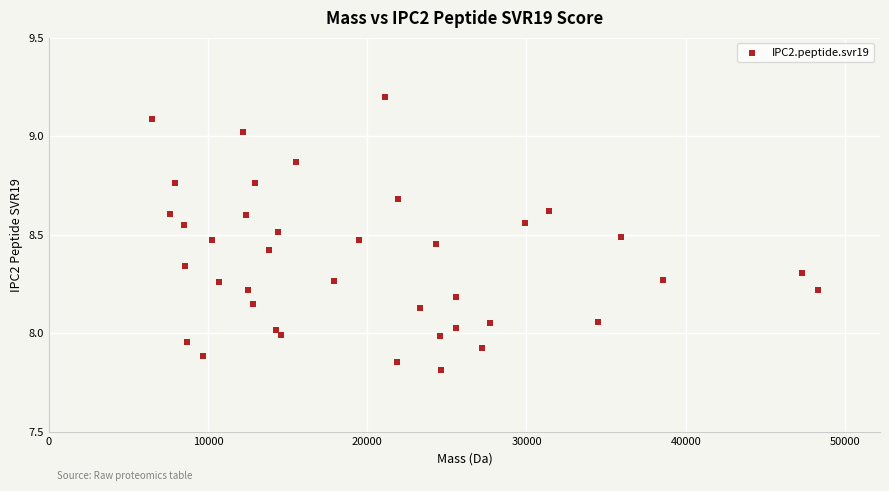

What is the range of X values (max minus min)?

41859.1